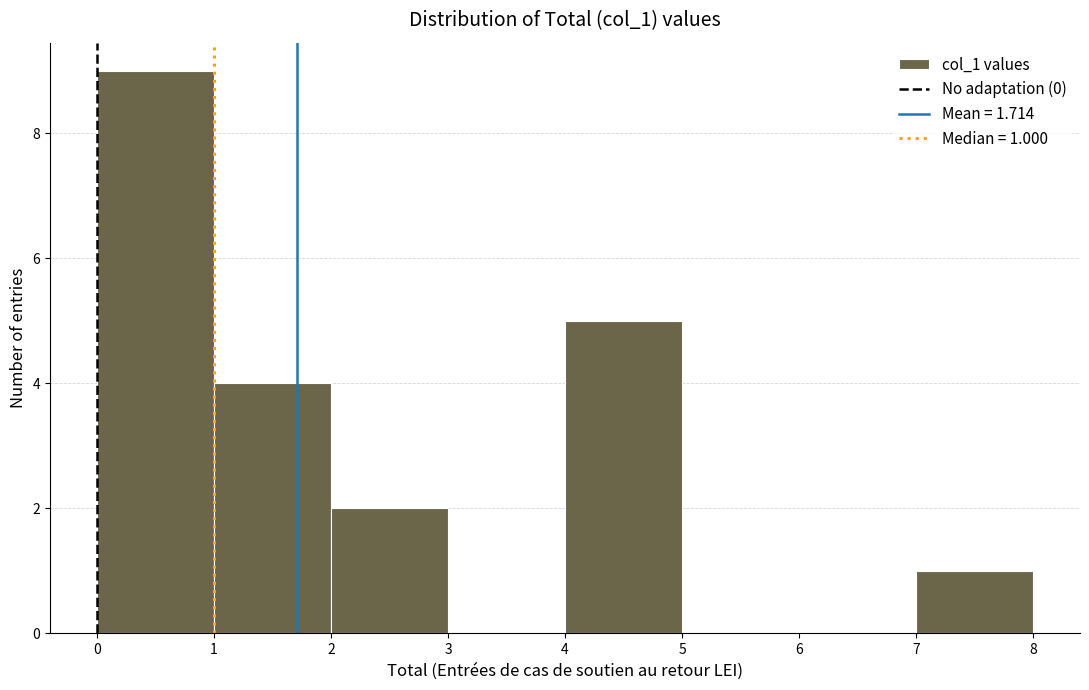

Over which range of the x-axis is the bar tallest?

0 to 1